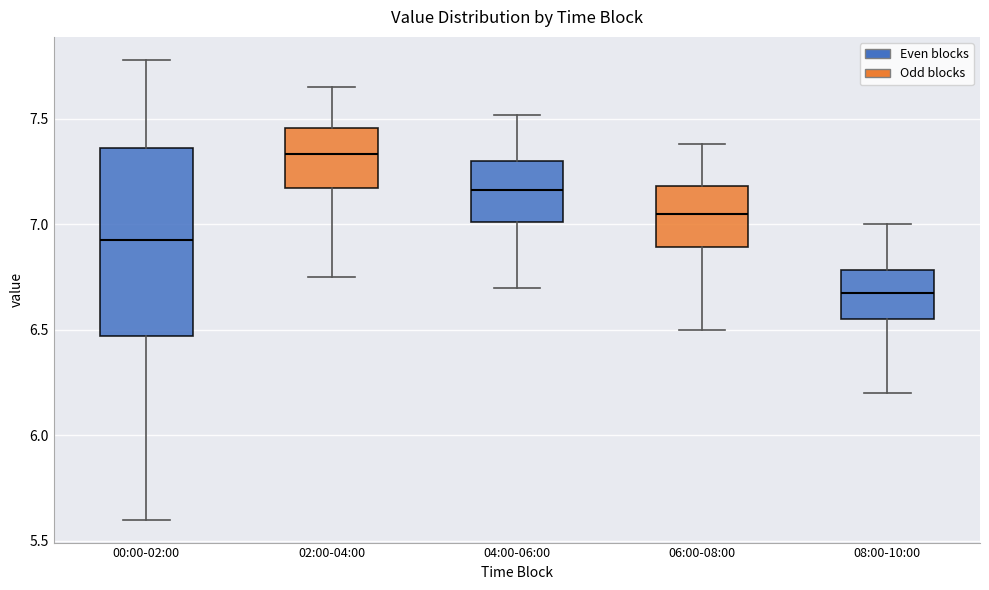

Reading left to right, read every box against the y-axis: the position of its median line, the range the box covers, and the ends of its whiskers. The values are not printed on the chart, so give them approximately, as read against the axis.

00:00-02:00: median 6.95, box 6.45 to 7.35, whiskers 5.60 to 7.80
02:00-04:00: median 7.35, box 7.15 to 7.45, whiskers 6.75 to 7.65
04:00-06:00: median 7.15, box 7.00 to 7.30, whiskers 6.70 to 7.50
06:00-08:00: median 7.05, box 6.90 to 7.20, whiskers 6.50 to 7.40
08:00-10:00: median 6.70, box 6.55 to 6.80, whiskers 6.20 to 7.00